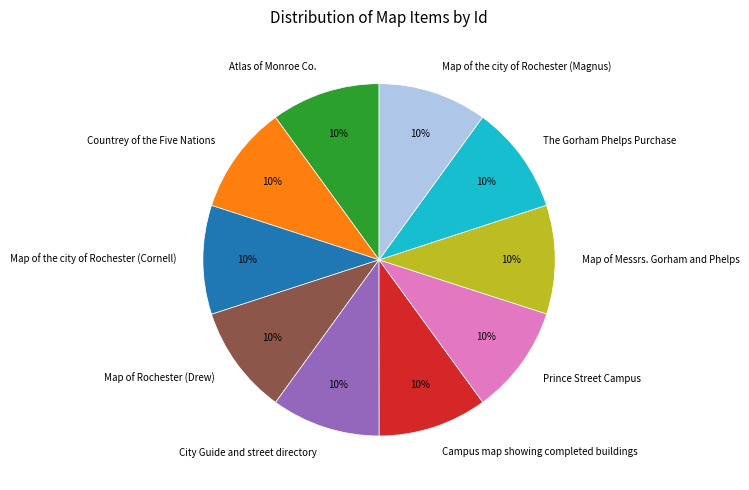

Is the sum of Map of Messrs. Gorham and Phelps and Map of Rochester (Drew) greater than half?

No